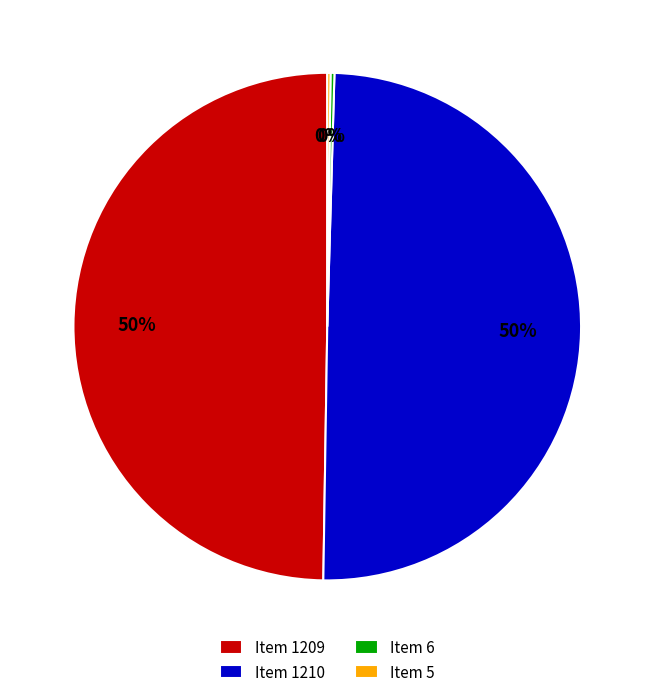

Is it true that Item 1210 is 62% of the pie?

False